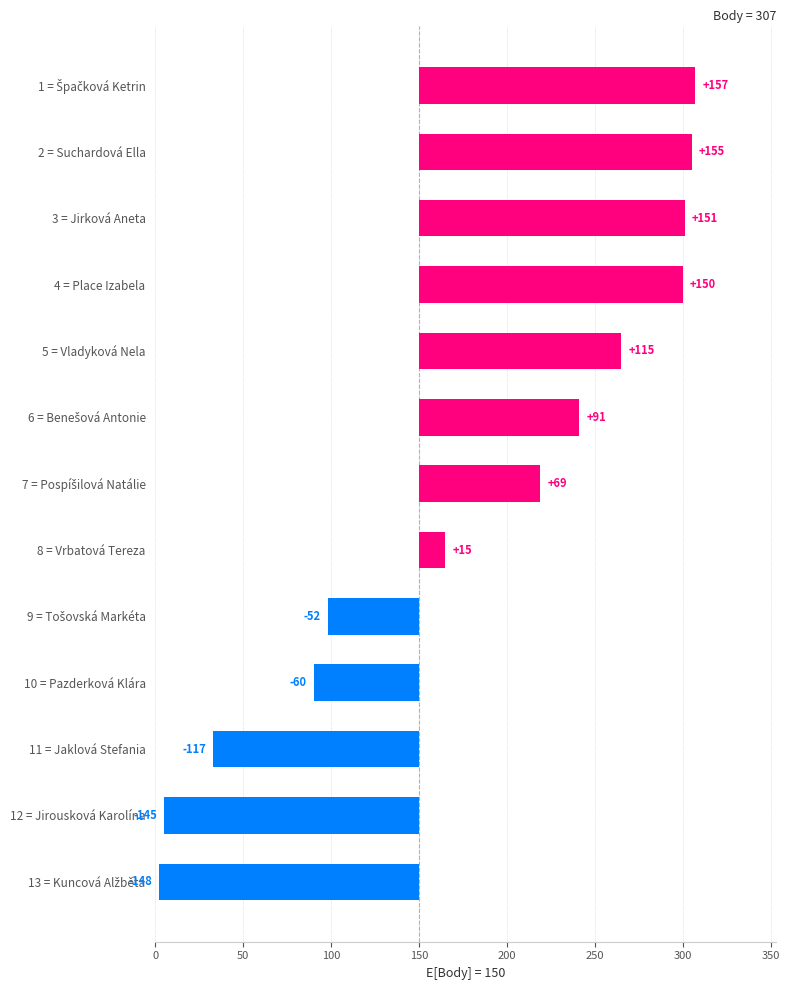

List the labels in order of value, largest first.

1 = Špačková Ketrin, 2 = Suchardová Ella, 3 = Jirková Aneta, 4 = Place Izabela, 5 = Vladyková Nela, 6 = Benešová Antonie, 7 = Pospíšilová Natálie, 8 = Vrbatová Tereza, 9 = Tošovská Markéta, 10 = Pazderková Klára, 11 = Jaklová Stefania, 12 = Jirousková Karolína, 13 = Kuncová Alžběta